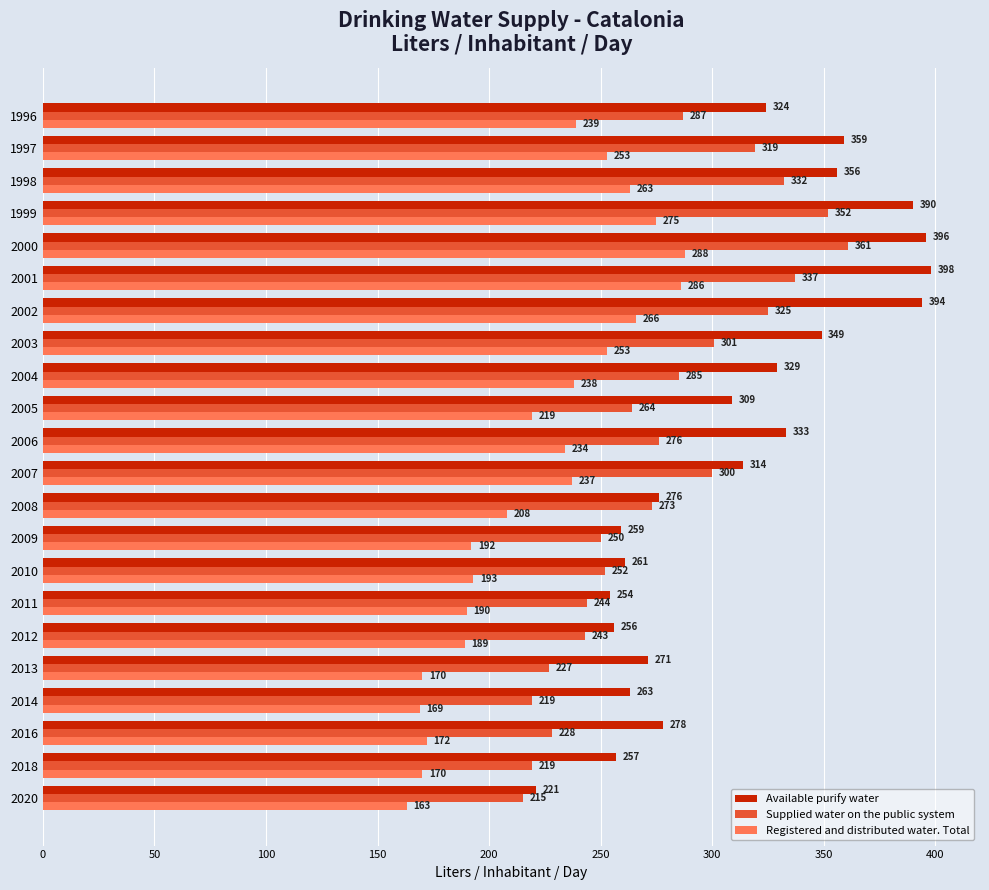

What is the sum of all Registered and distributed water. Total values?

4867